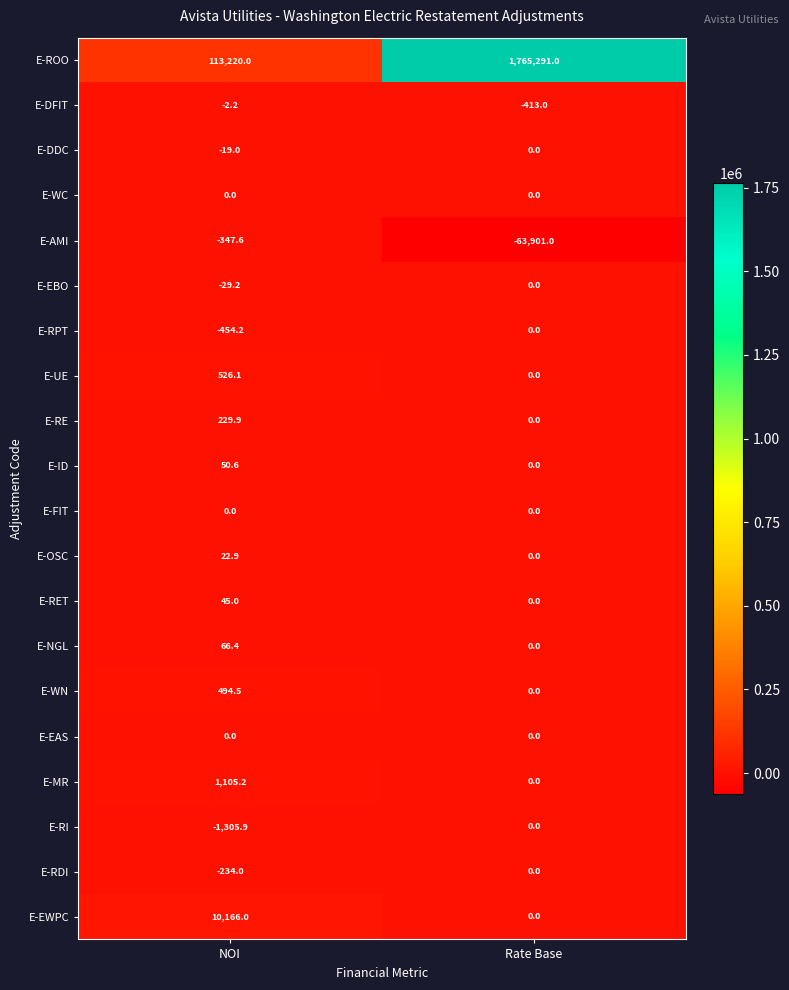

How many values in E-RI are below zero?

1